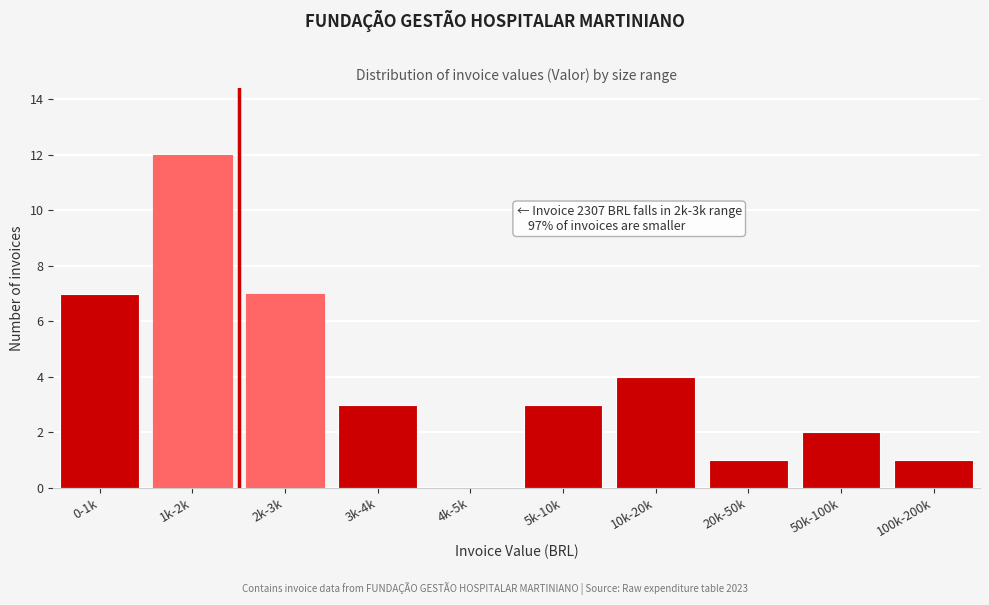

Reading left to right, extract all data points from this chart.

0-1k=7	1k-2k=12	2k-3k=7	3k-4k=3	4k-5k=0	5k-10k=3	10k-20k=4	20k-50k=1	50k-100k=2	100k-200k=1